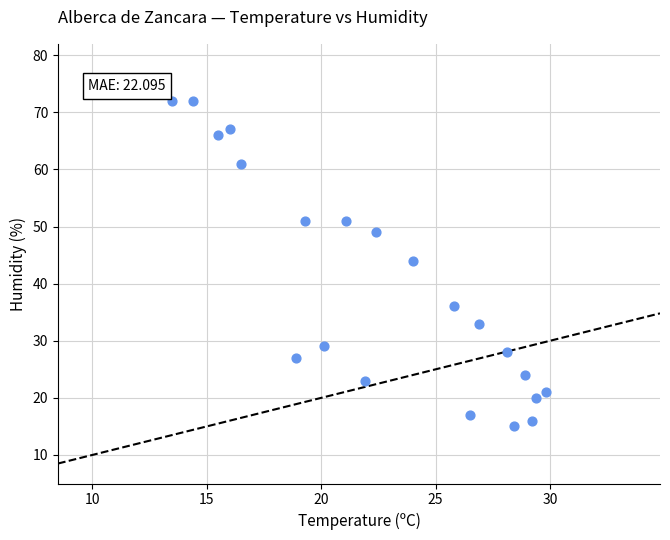

What Y value in the scatter plot is closest to 43?

44